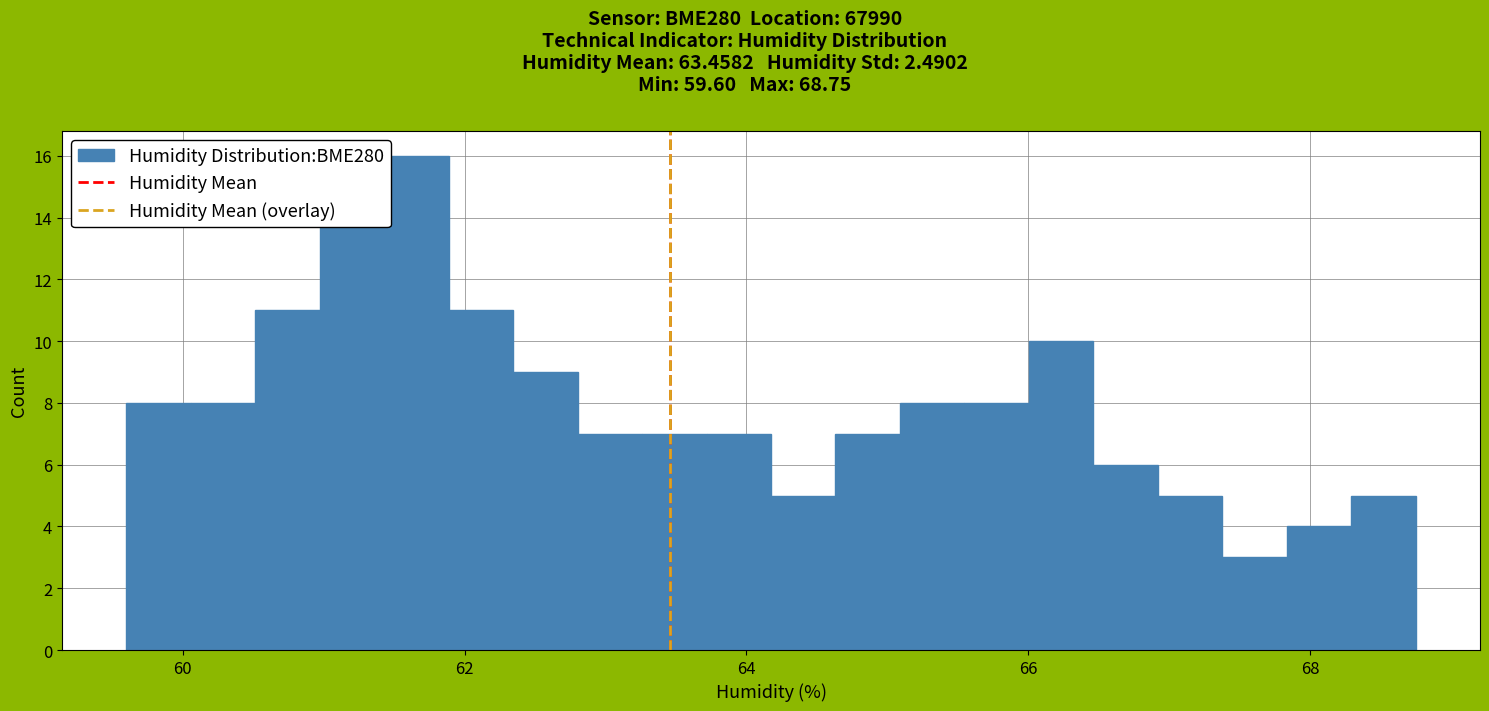

Around what value on the x-axis is the tallest bar? Give the approximate position of its centre, as read against the axis.

61.6